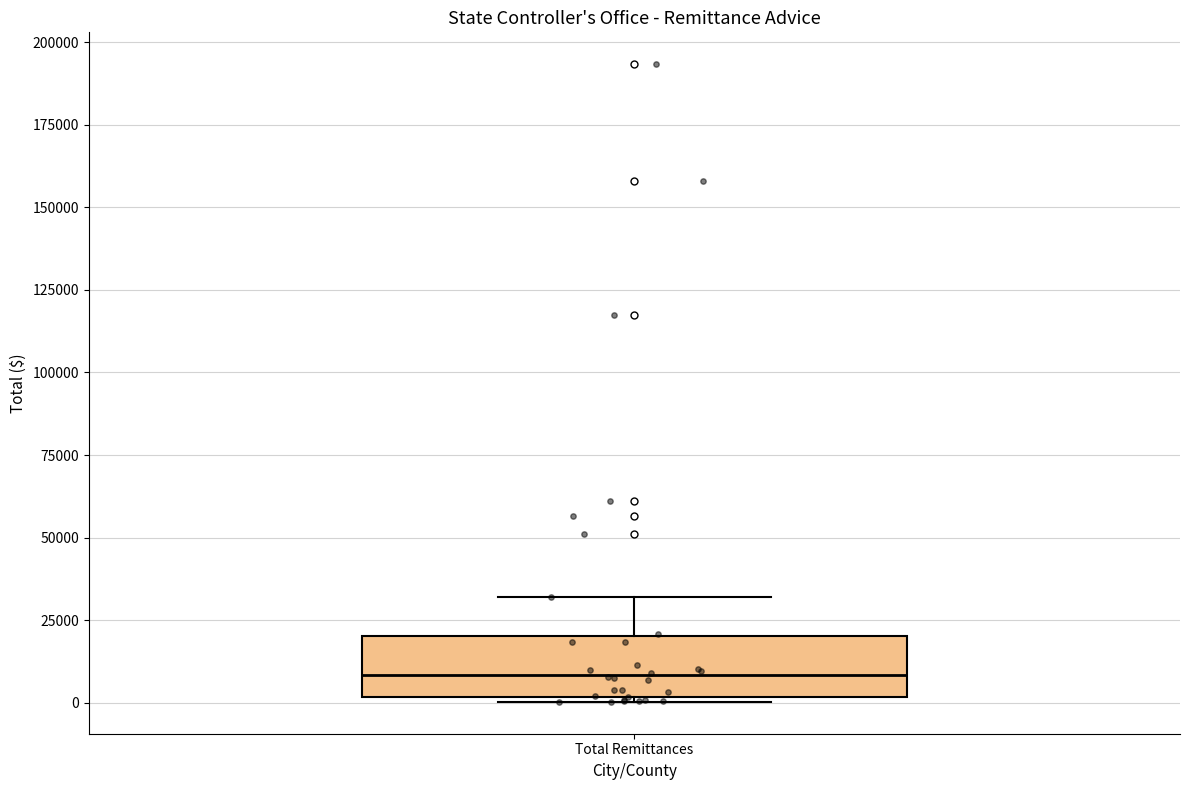

Transcribe this box plot: give where the median line is, the range the box spans, and where the two whiskers end, as read against the y-axis. The values are not printed on the chart, so give them approximately, as read against the axis.

median 10000, box 0 to 20000, whiskers 0 (just below the box's lower edge) to 30000